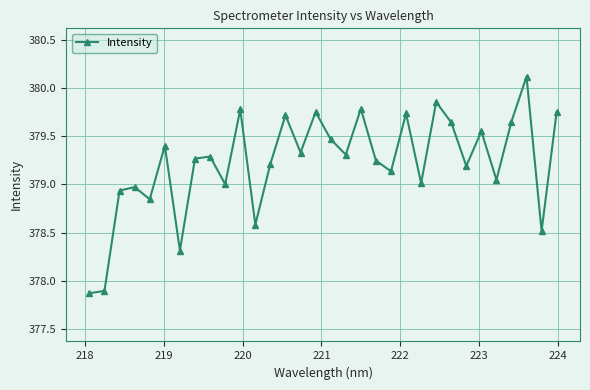

What is the maximum value shown in the chart?

380.1